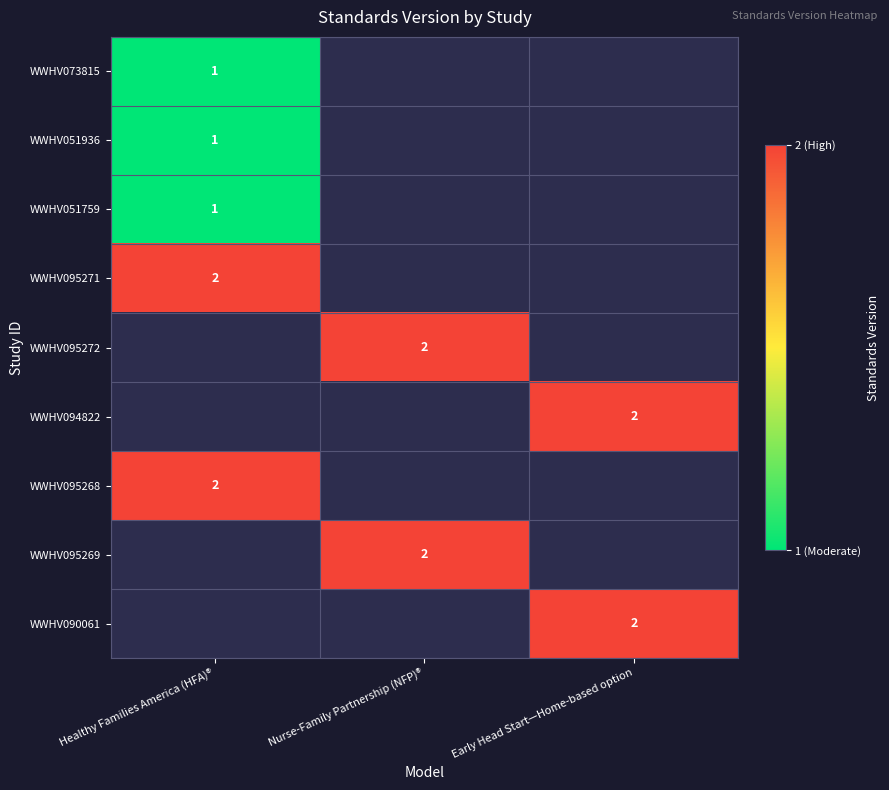

True or false: WWHV095272 has a value of 2 at Nurse-Family Partnership (NFP)®.

True